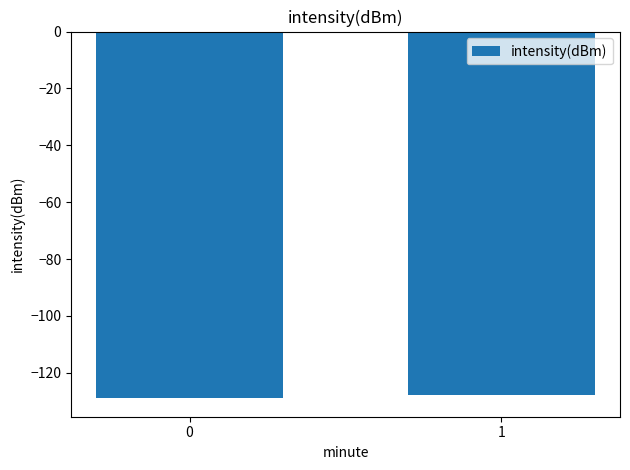

Reading left to right, transcribe all the data shown in this chart.

-129.0	-127.8